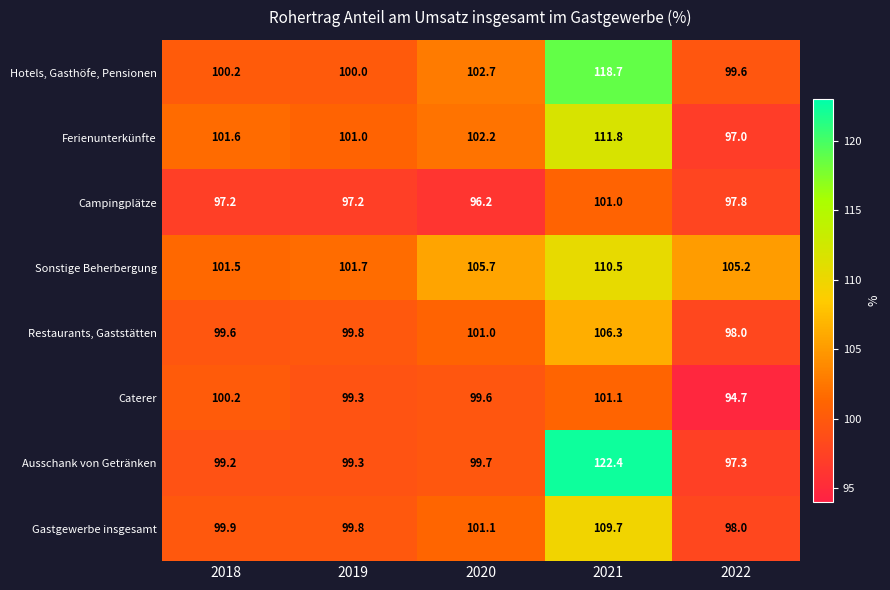

Where does the Ferienunterkünfte series first go above 101?

2018